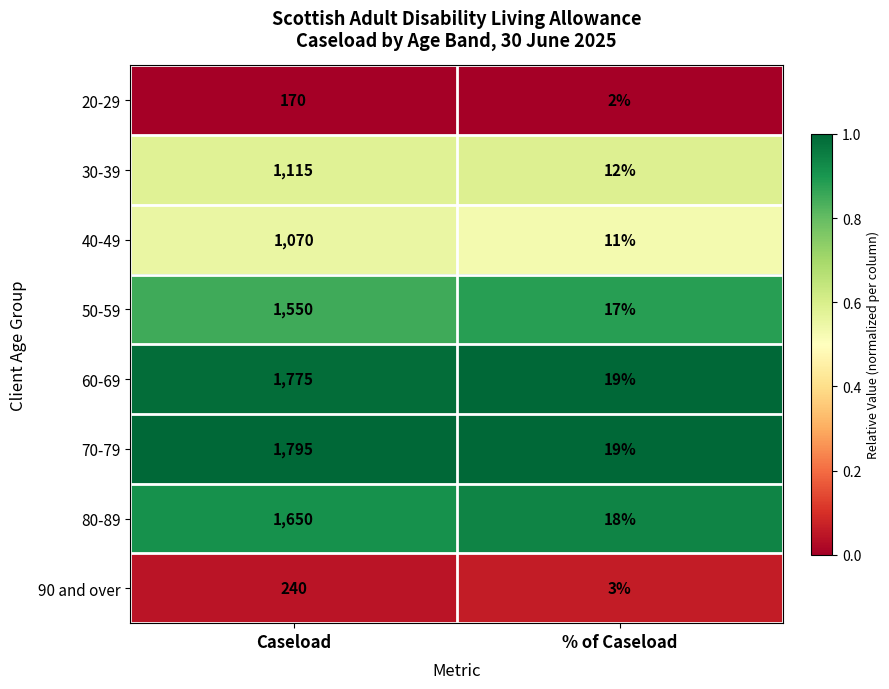

The 20-29 series shows 251 at Caseload. True or false?

False